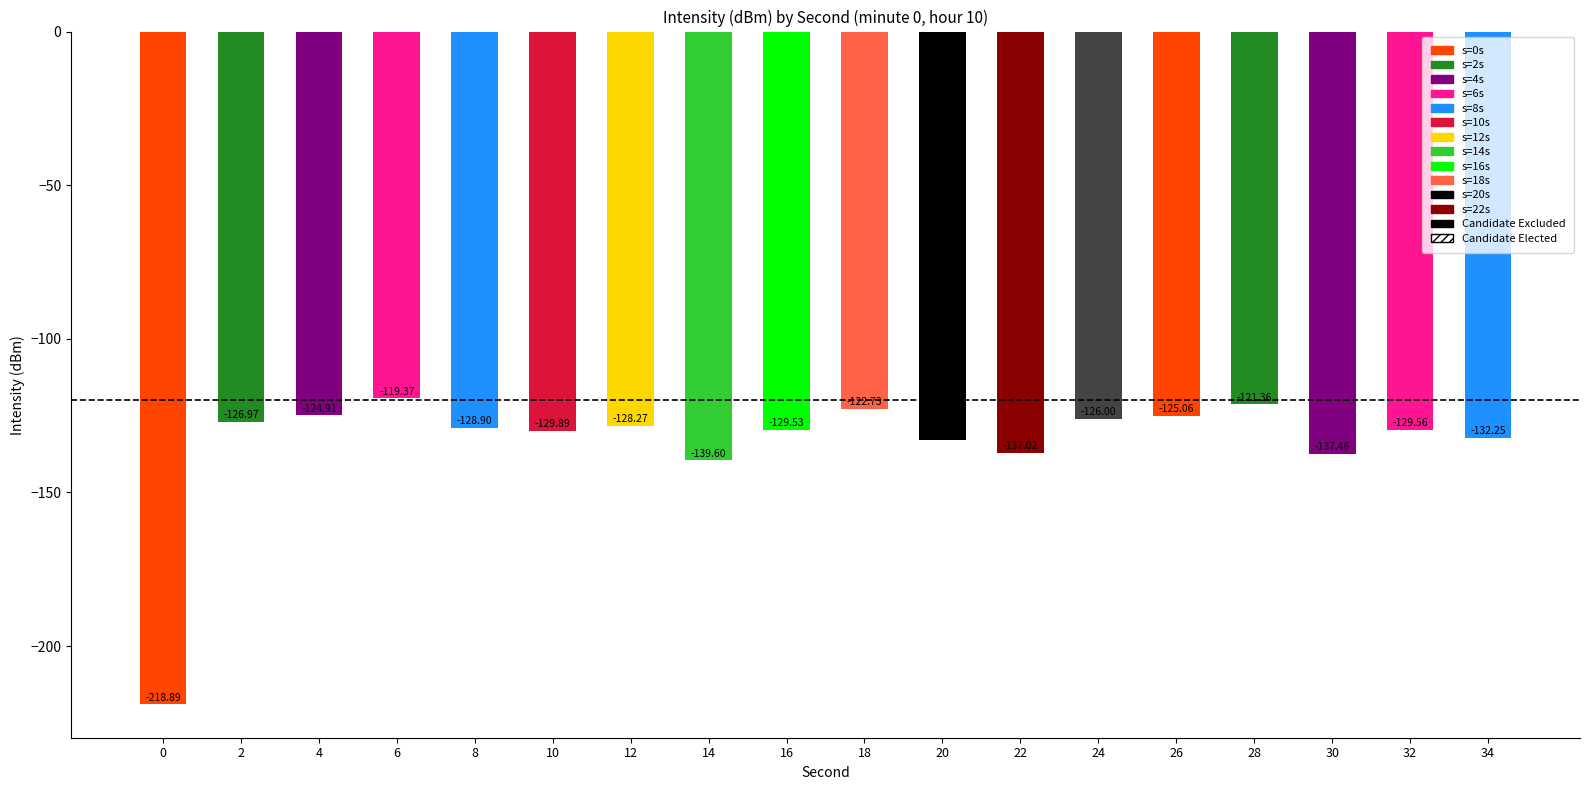

At which label is the value closest to -169?

14